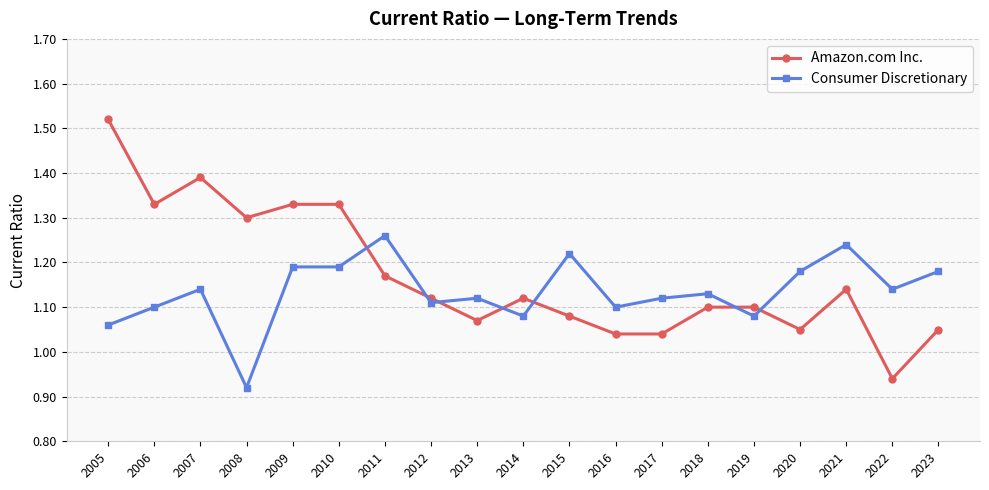

Which category has the lowest value across all series?

2008